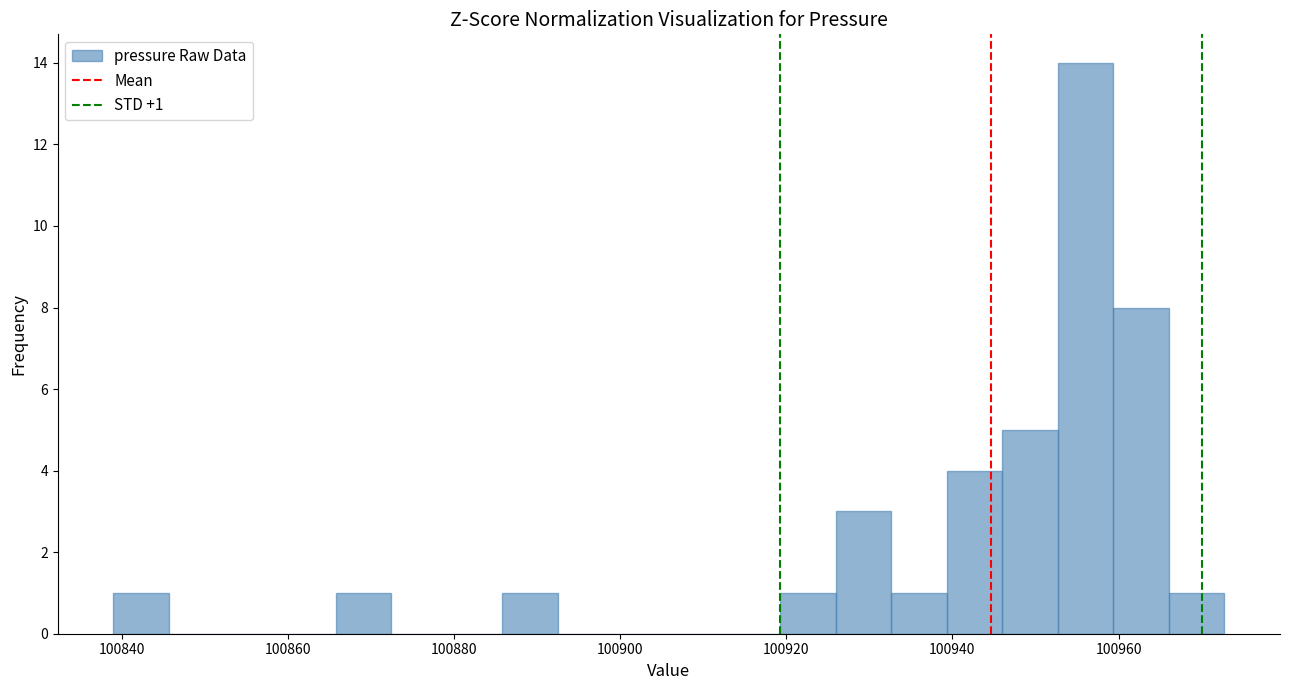

Around what value on the x-axis is the tallest bar? Give the approximate position of its centre, as read against the axis.

100956